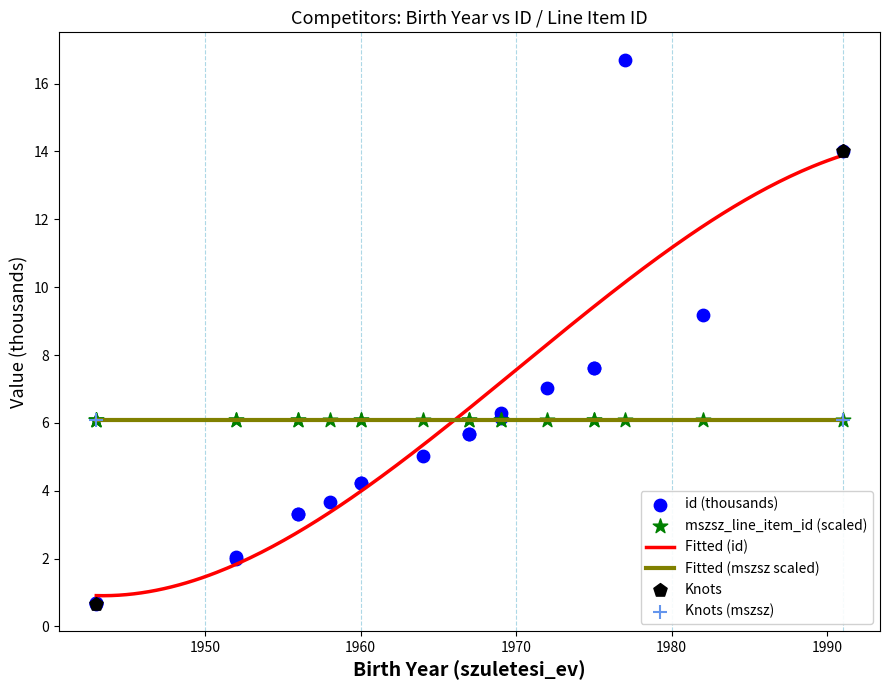

What is the highest value of the Fitted (mszsz scaled) series?

6.1